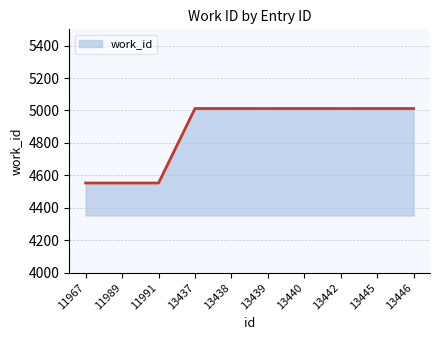

Which has a higher value, 13438 or 11967?

13438